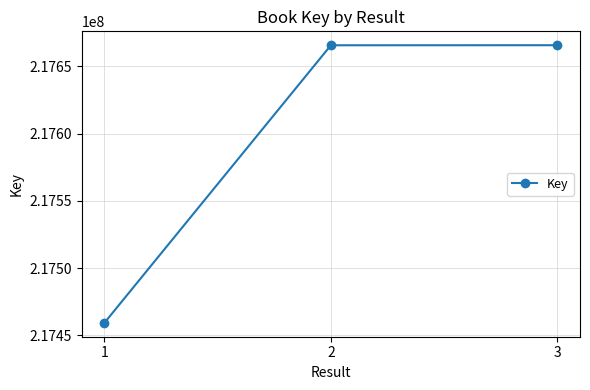

What is the average value?

217596910